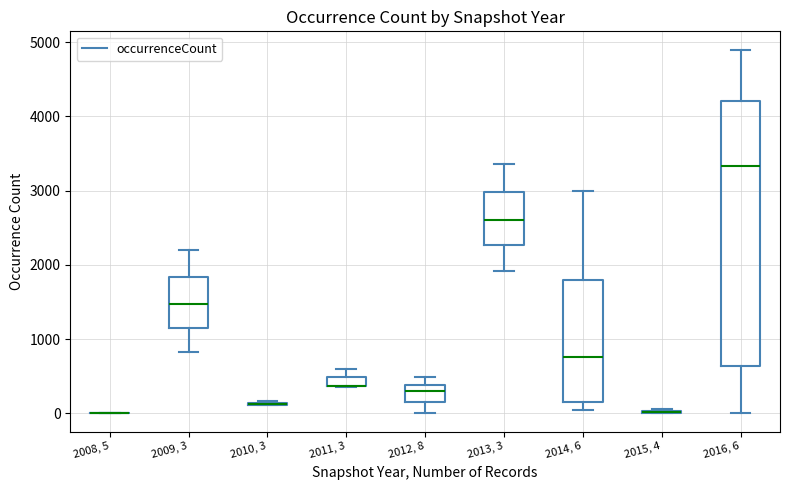

Which box is the tallest, from its lower edge to its upper edge?

2016, 6